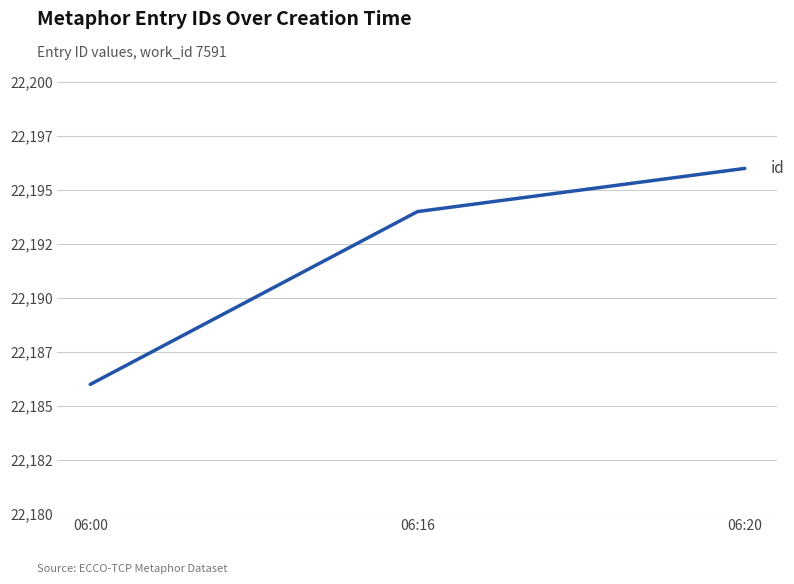

Reading left to right, extract all data points from this chart.

22186	22194	22196